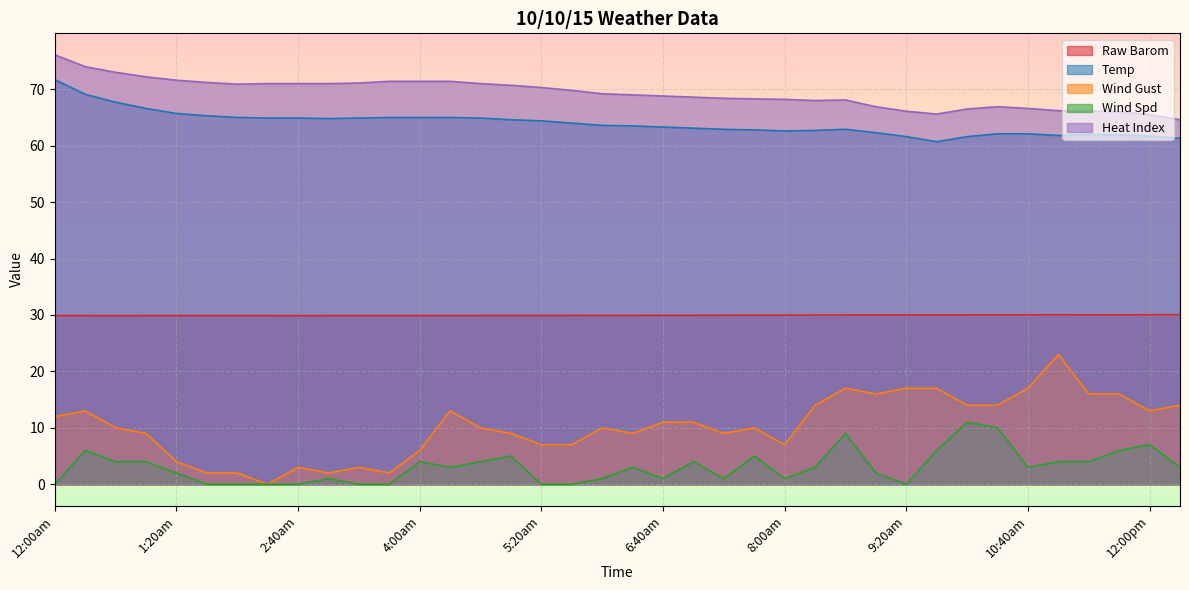

What is the greatest value displayed?

76.1